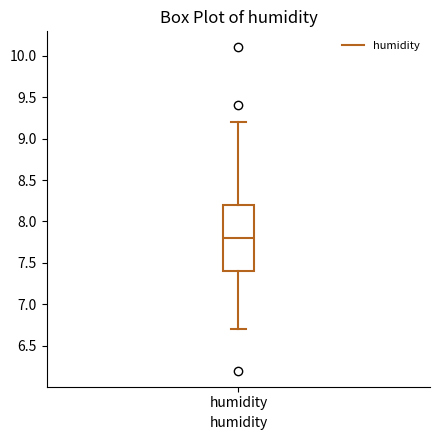

Transcribe this box plot: give where the median line is, the range the box spans, and where the two whiskers end, as read against the y-axis. The values are not printed on the chart, so give them approximately, as read against the axis.

median 7.8, box 7.4 to 8.2, whiskers 6.7 to 9.2